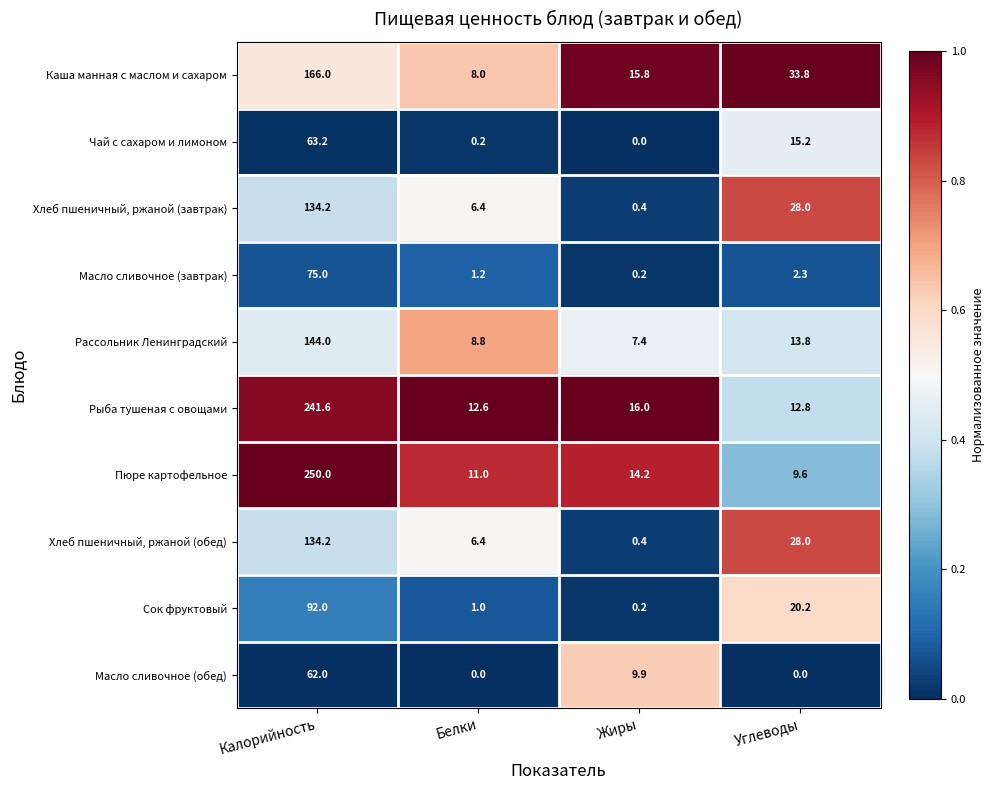

At which label does Рыба тушеная с овощами first exceed 16?

Калорийность